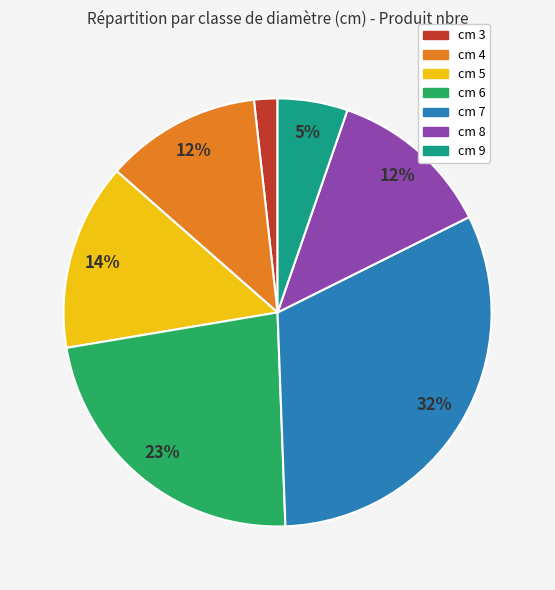

Does cm 6 account for over 50% of the chart?

No